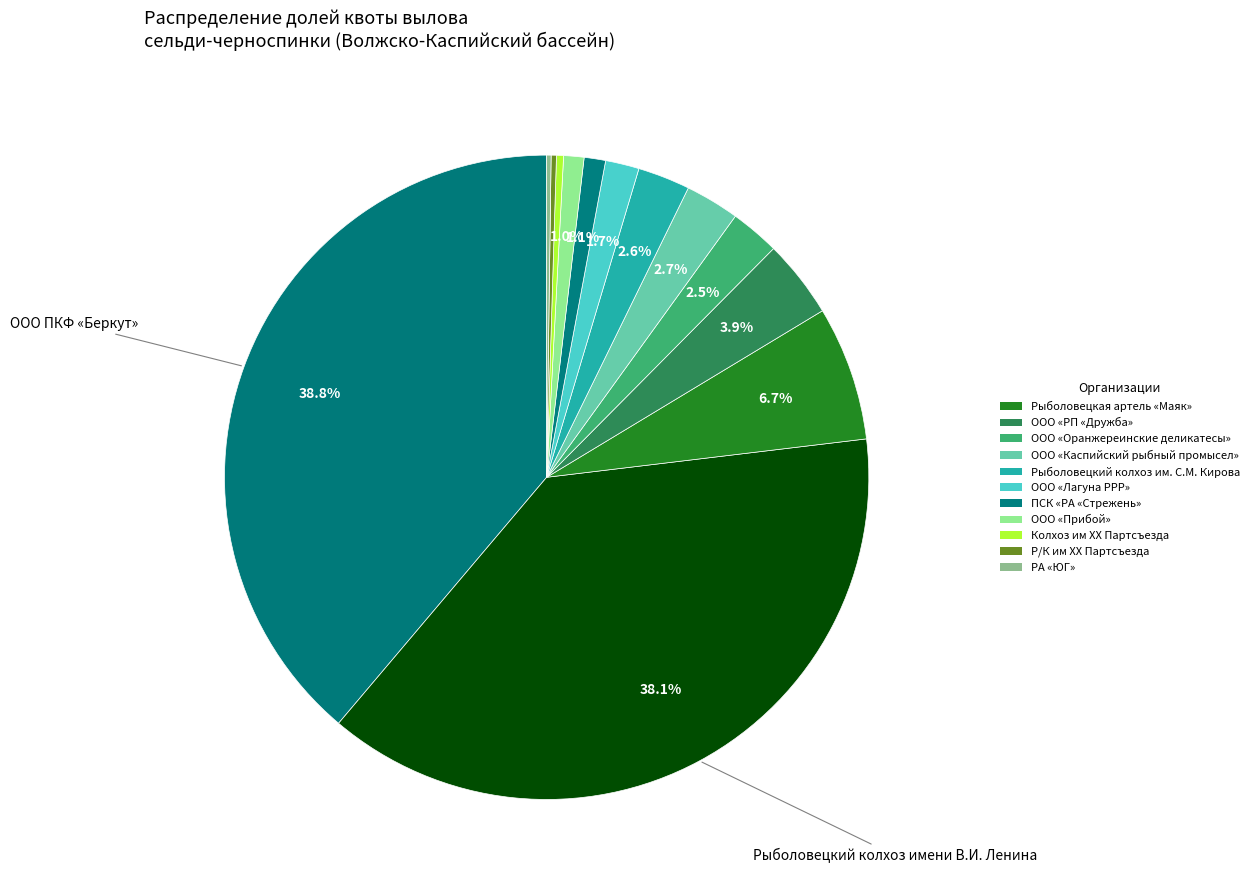

To the nearest percent, what is the average slice percentage?

8%